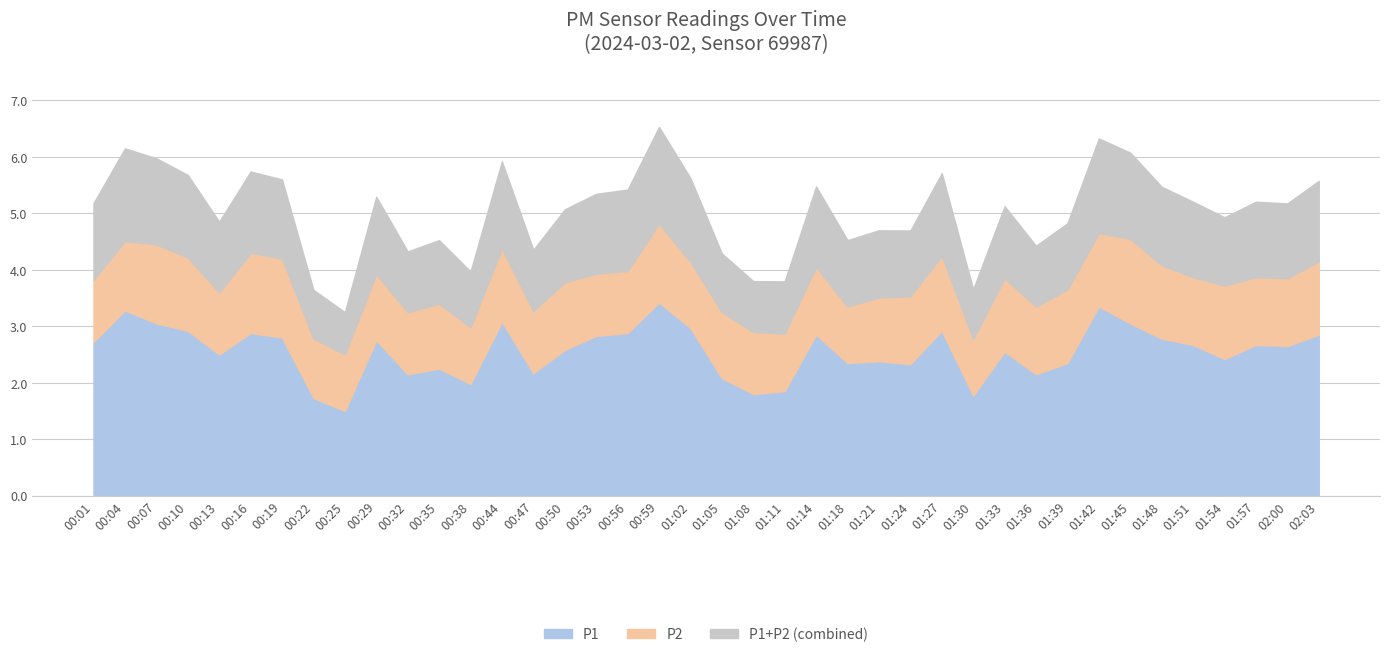

How many lines are shown in the chart?

3